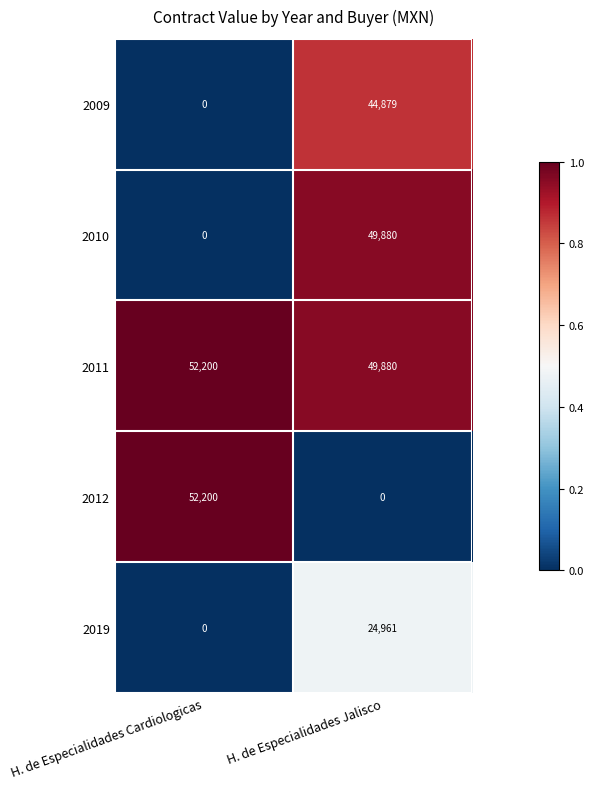

Rank the categories by 2009 value from highest to lowest.

H. de Especialidades Jalisco, H. de Especialidades Cardiologicas